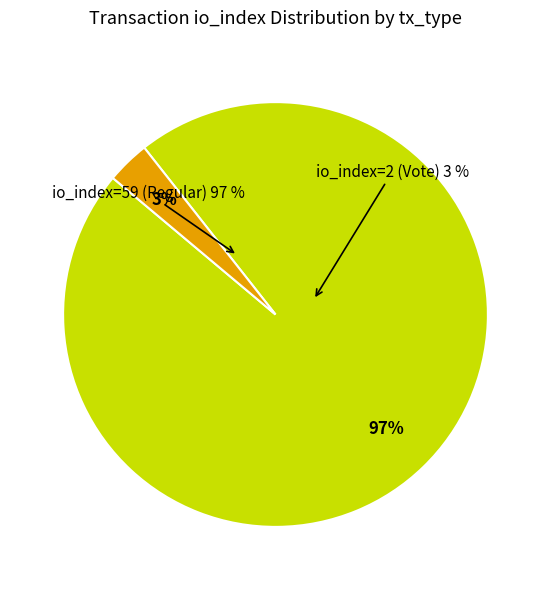

How many slices are in this pie chart?

2